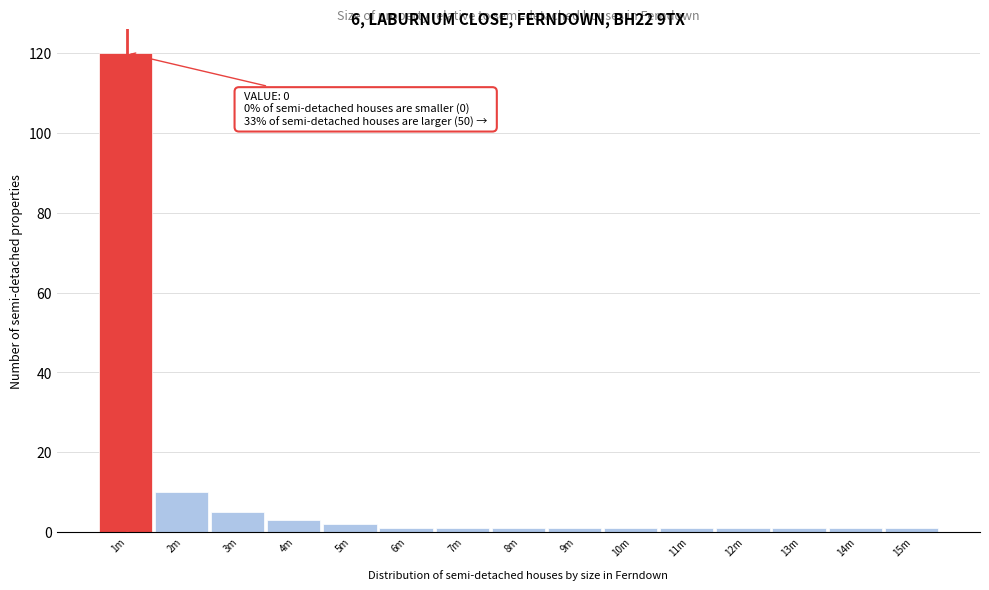

Reading left to right, list all the values displayed in this chart.

1m=120	2m=10	3m=5	4m=3	5m=2	6m=1	7m=1	8m=1	9m=1	10m=1	11m=1	12m=1	13m=1	14m=1	15m=1